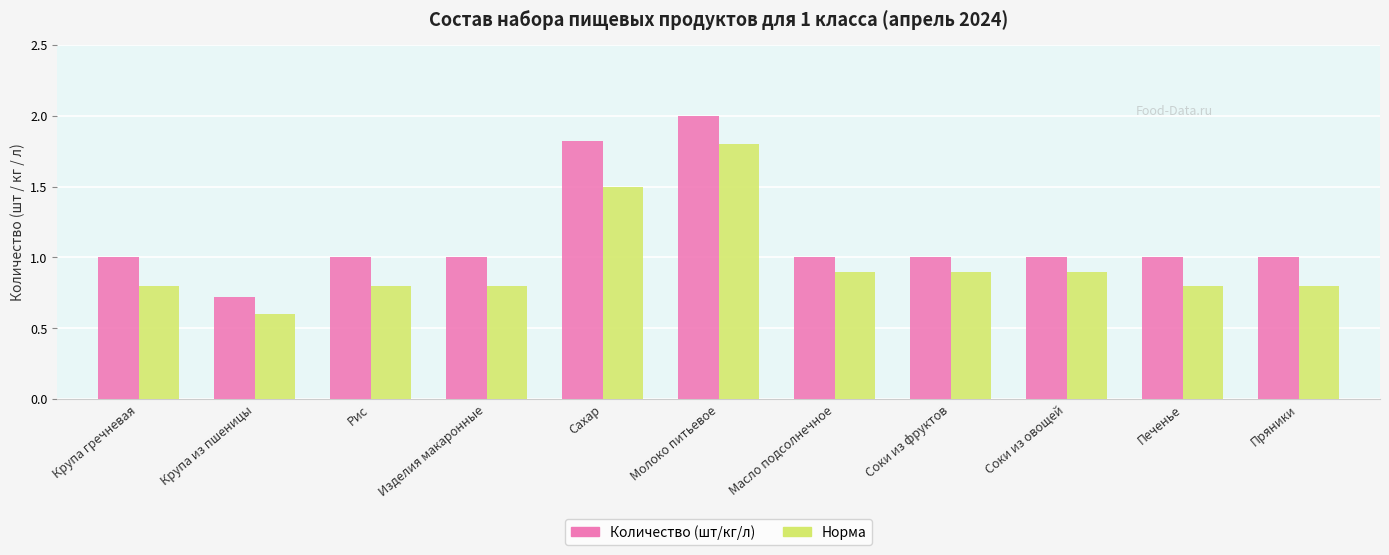

What is the difference between the Норма values at Пряники and Соки из овощей?

0.1